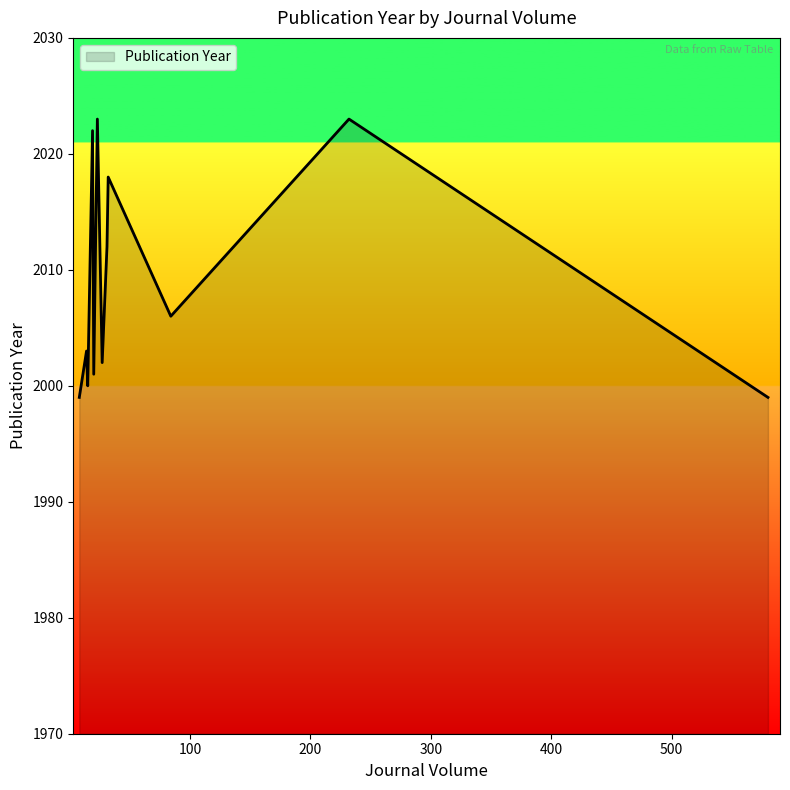

At which category does the chart reach its peak across all series?

232